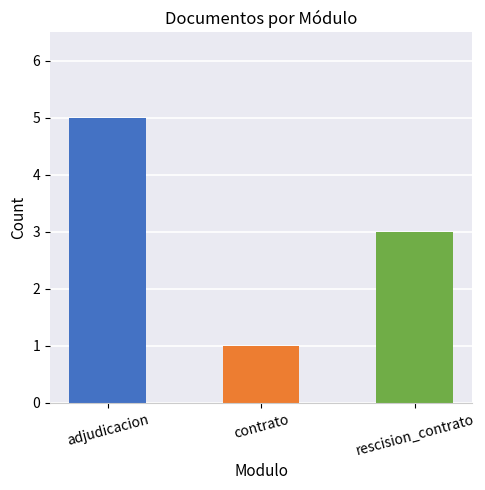

What is the change in value from contrato to rescision_contrato?

+2